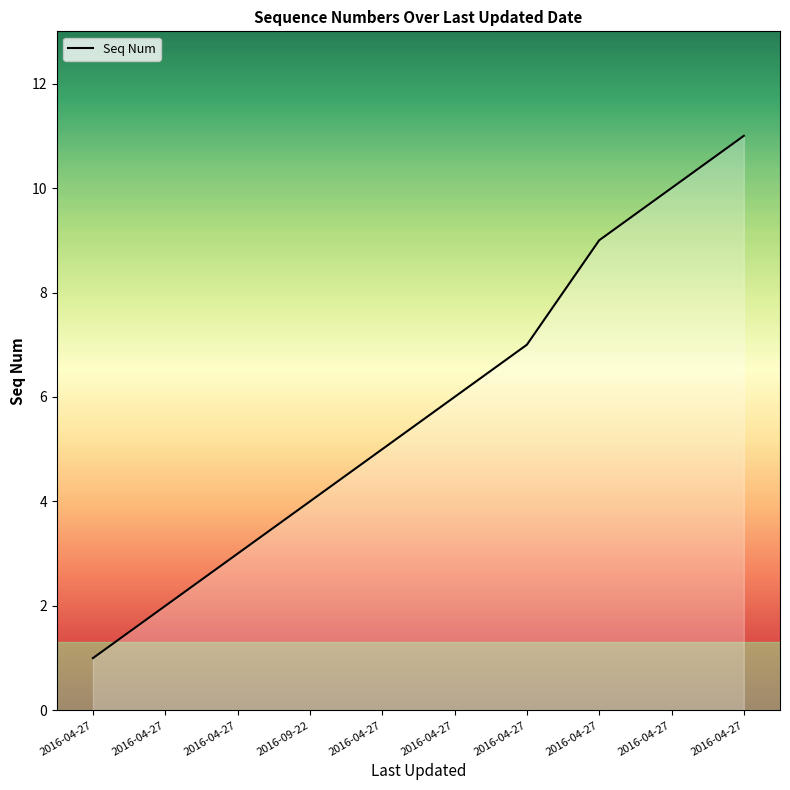

True or false: the data shows 9 at 2016-04-27.

True